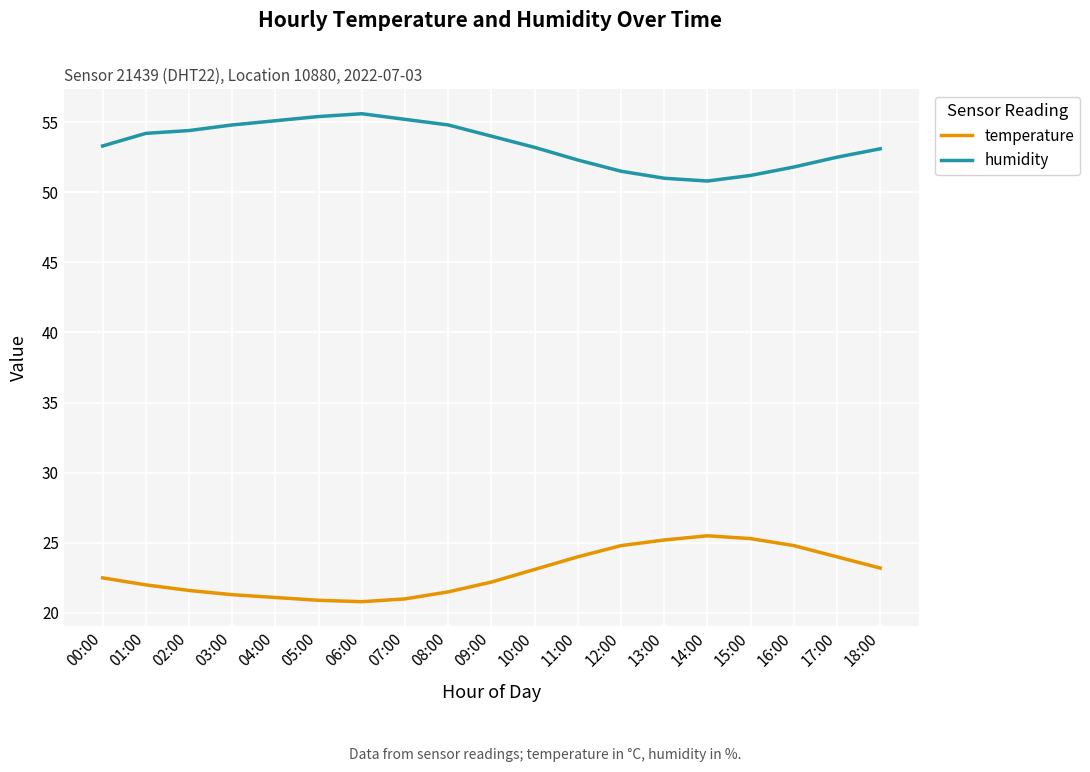

What is the sum of the humidity values at 02:00 and 07:00?

109.6